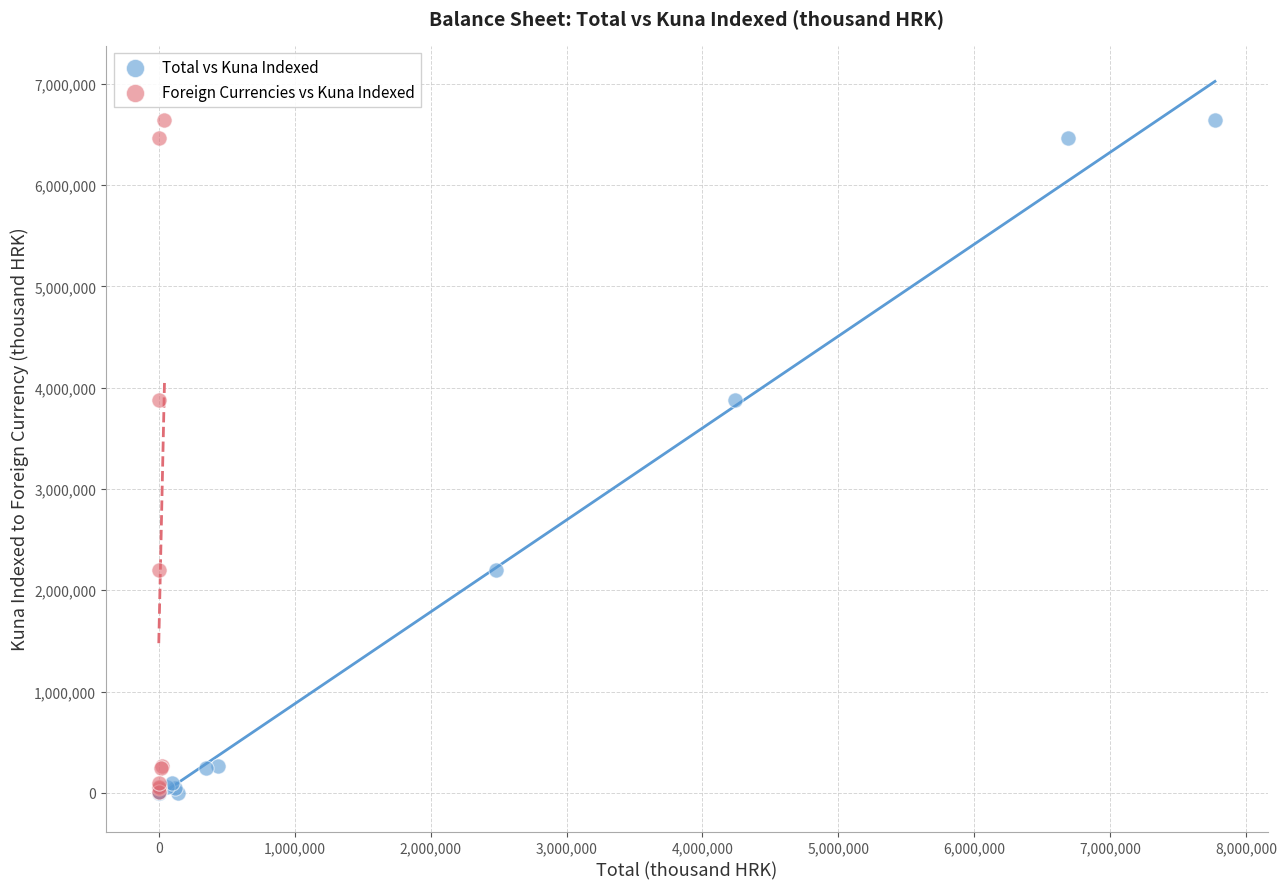

What are all the series names shown in the legend?

Total vs Kuna Indexed, Foreign Currencies vs Kuna Indexed